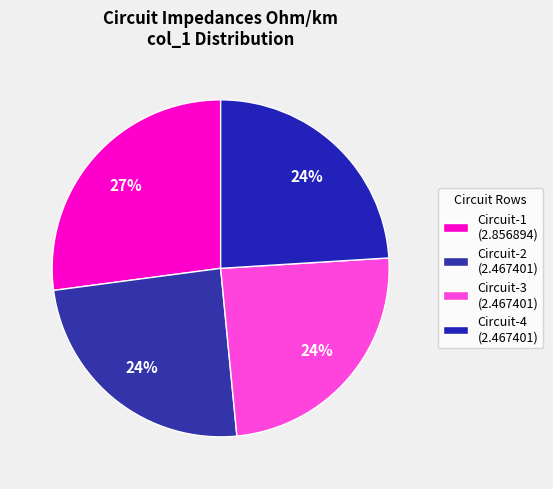

What is the largest slice in the pie chart?

Circuit-1 (2.856894)